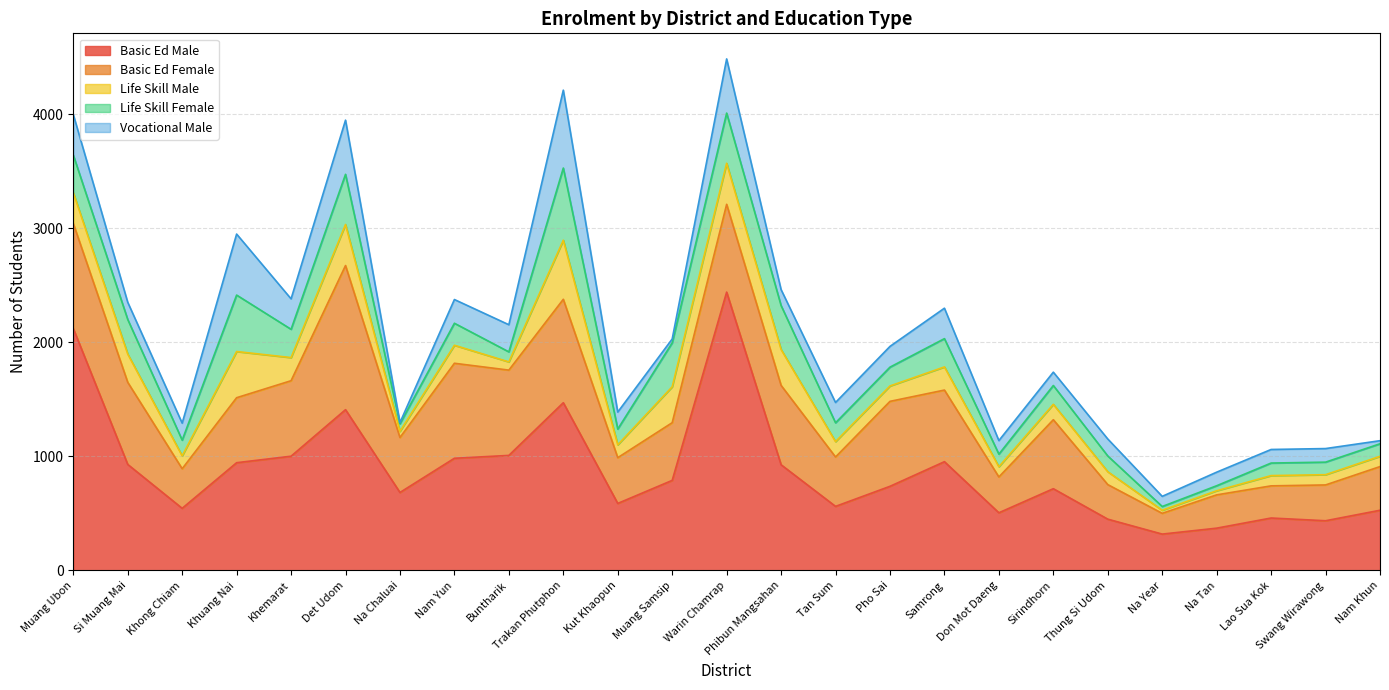

How many lines are shown in the chart?

5